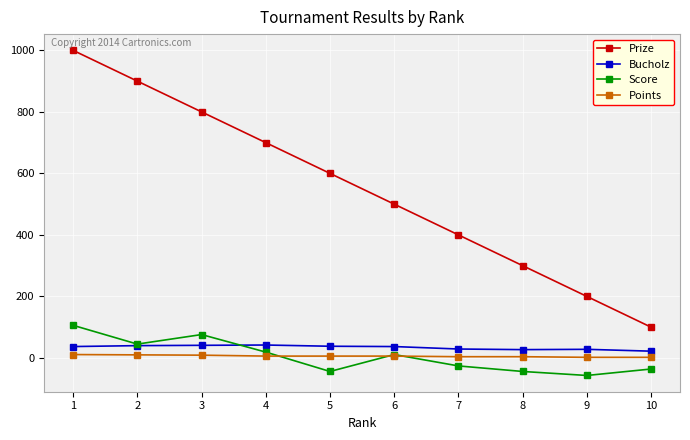

The Prize series shows 700 at 4. True or false?

True